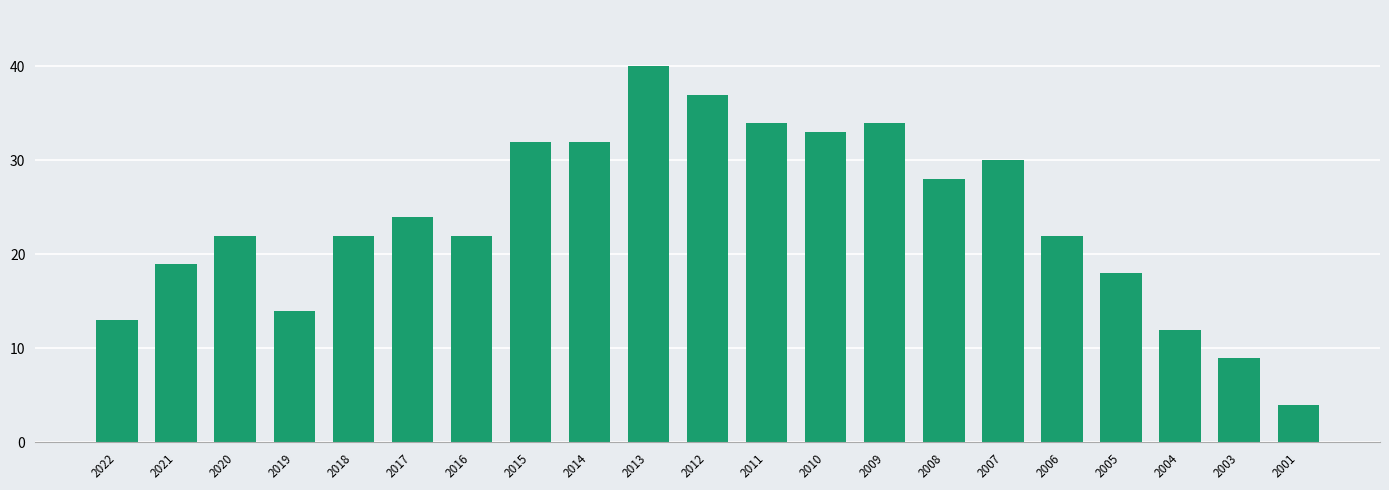

Does the chart contain any negative values?

No